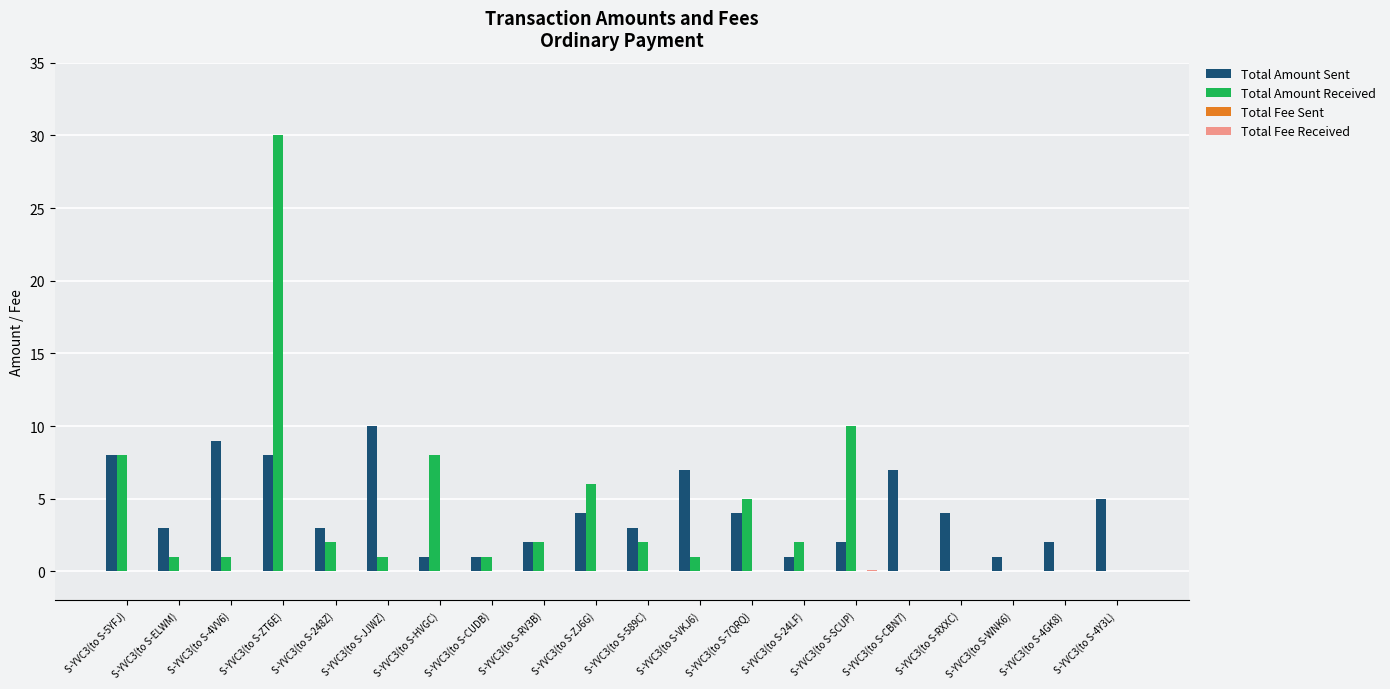

The Total Amount Sent series shows 9.0 at S-YVC3(to S-4VV6). True or false?

True